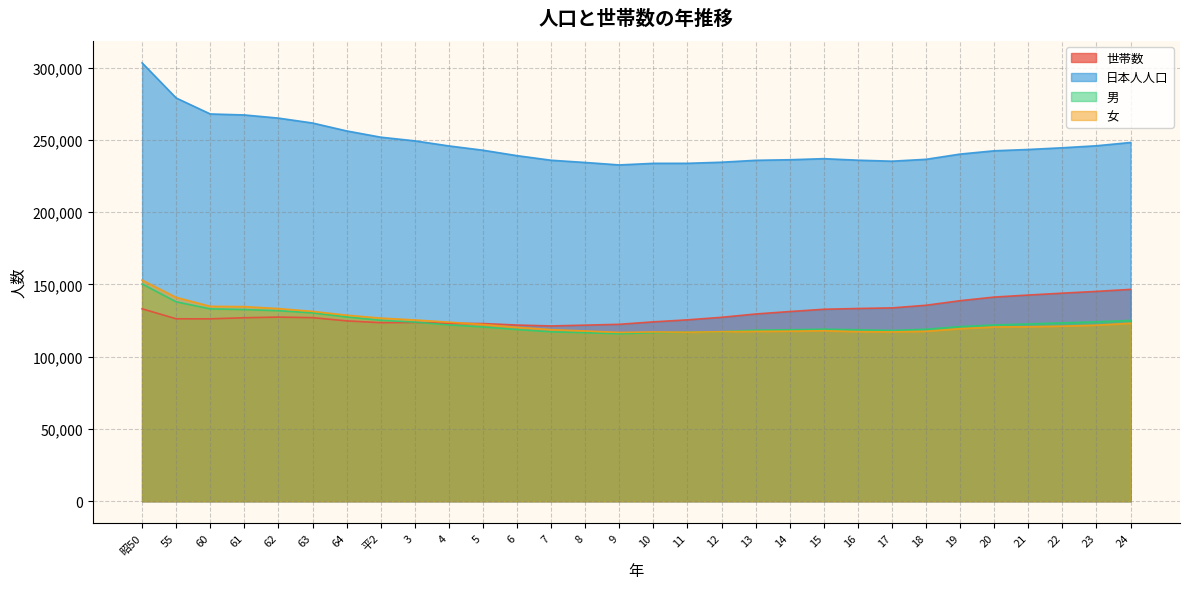

Does the chart have visible grid lines?

Yes